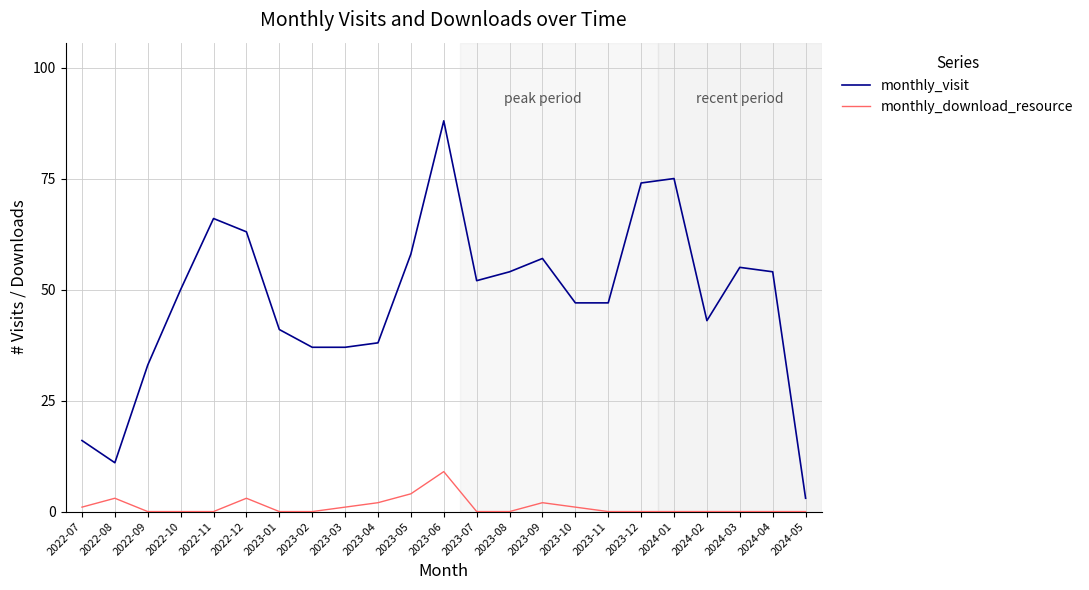

What position from the left is 2022-11?

5